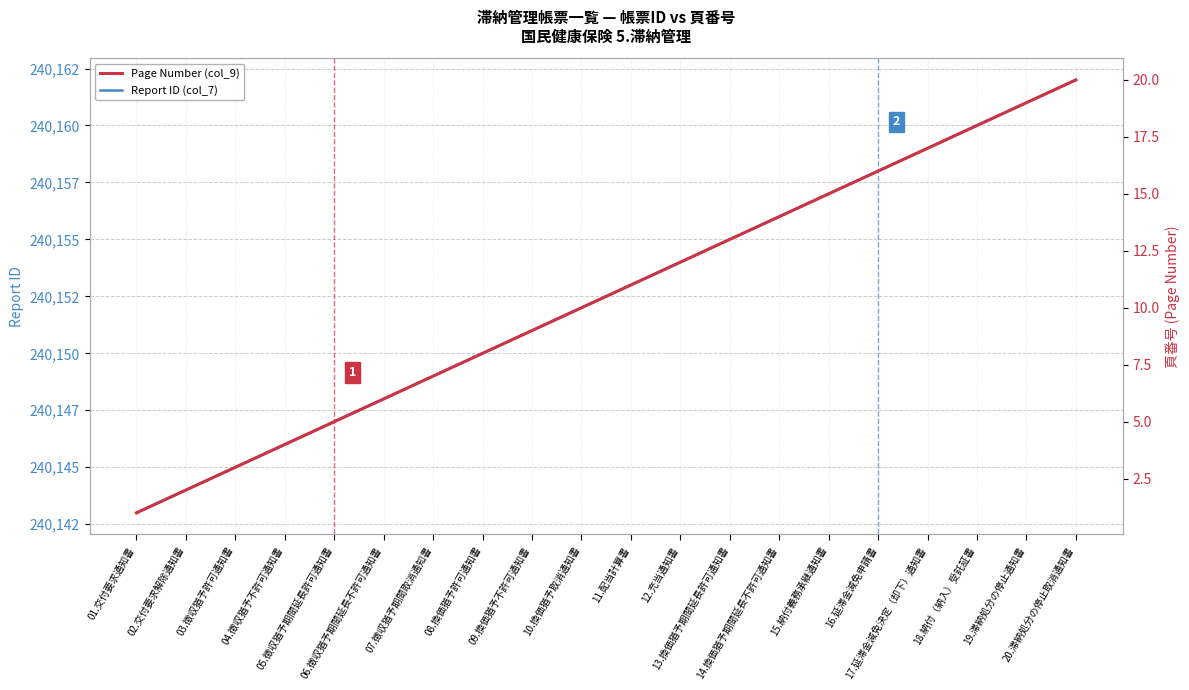

Does the chart display data point markers on the line(s)?

No